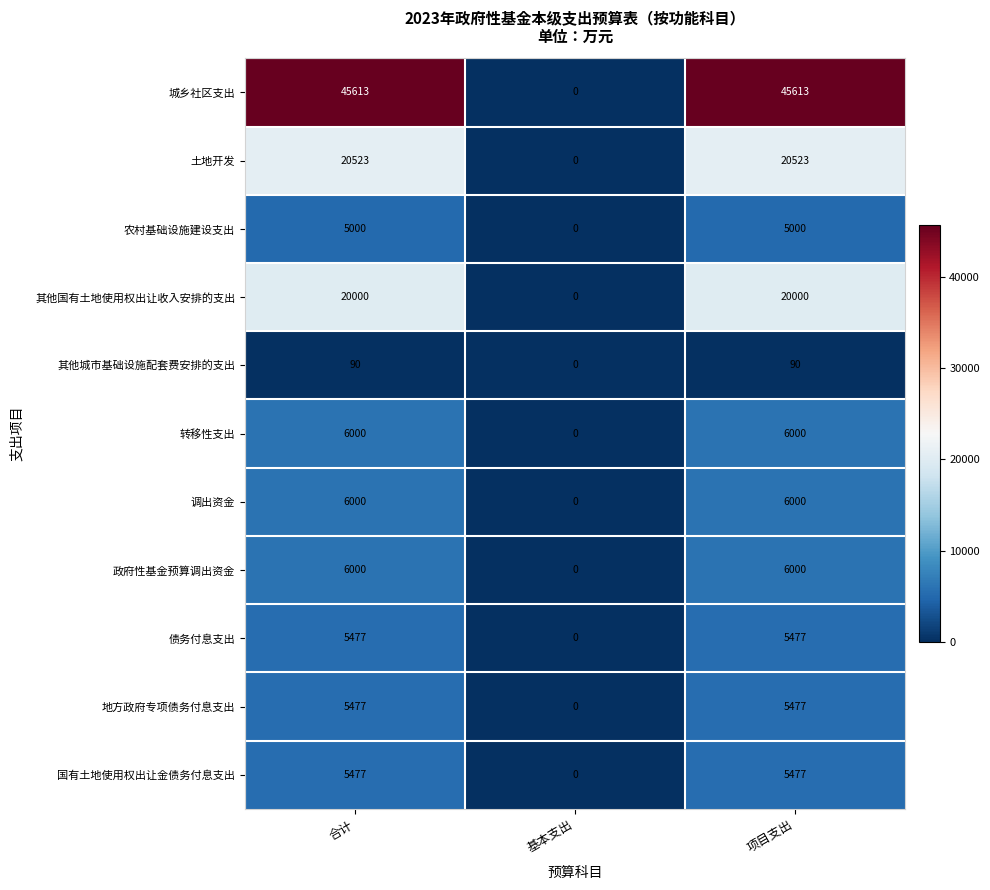

Between 基本支出 and 项目支出, which series saw the biggest shift?

城乡社区支出